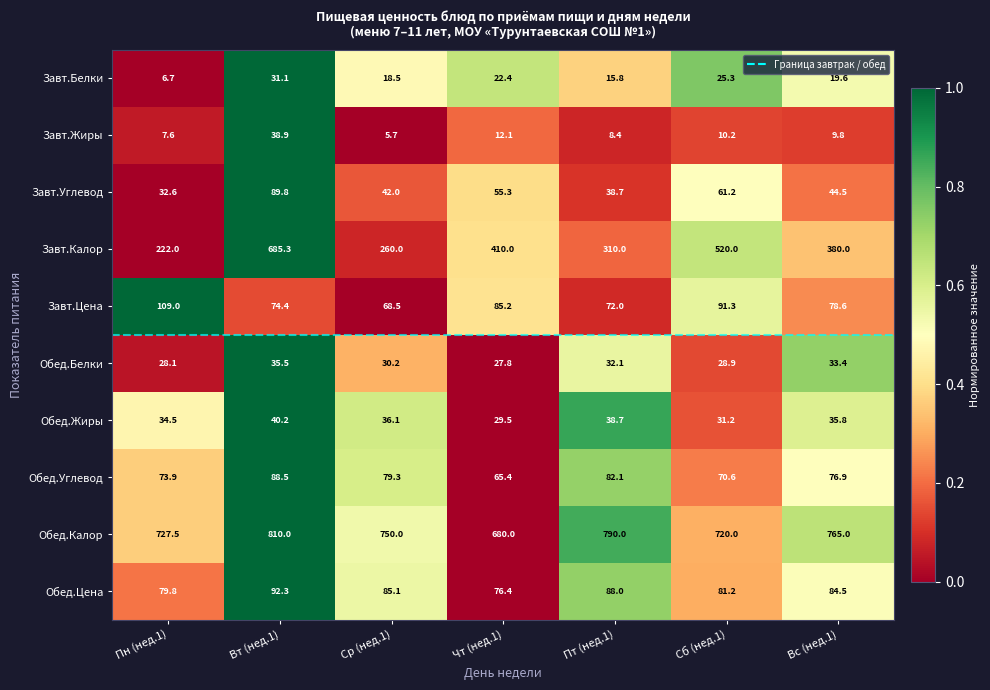

At how many categories does at least one series exceed 97?

7